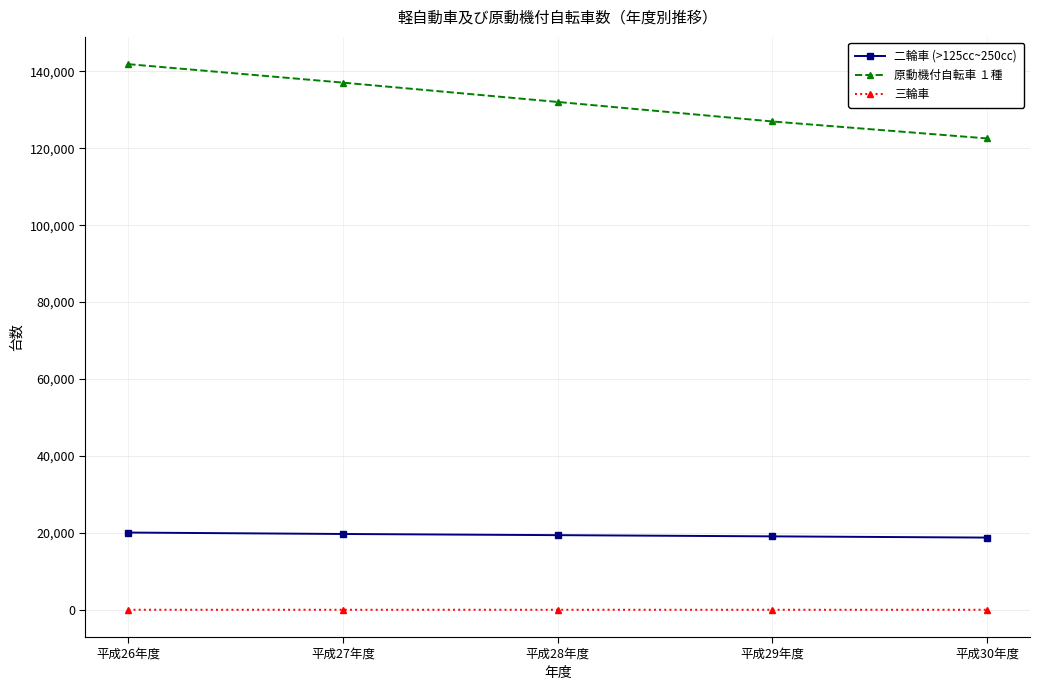

What is the smallest value displayed?

7